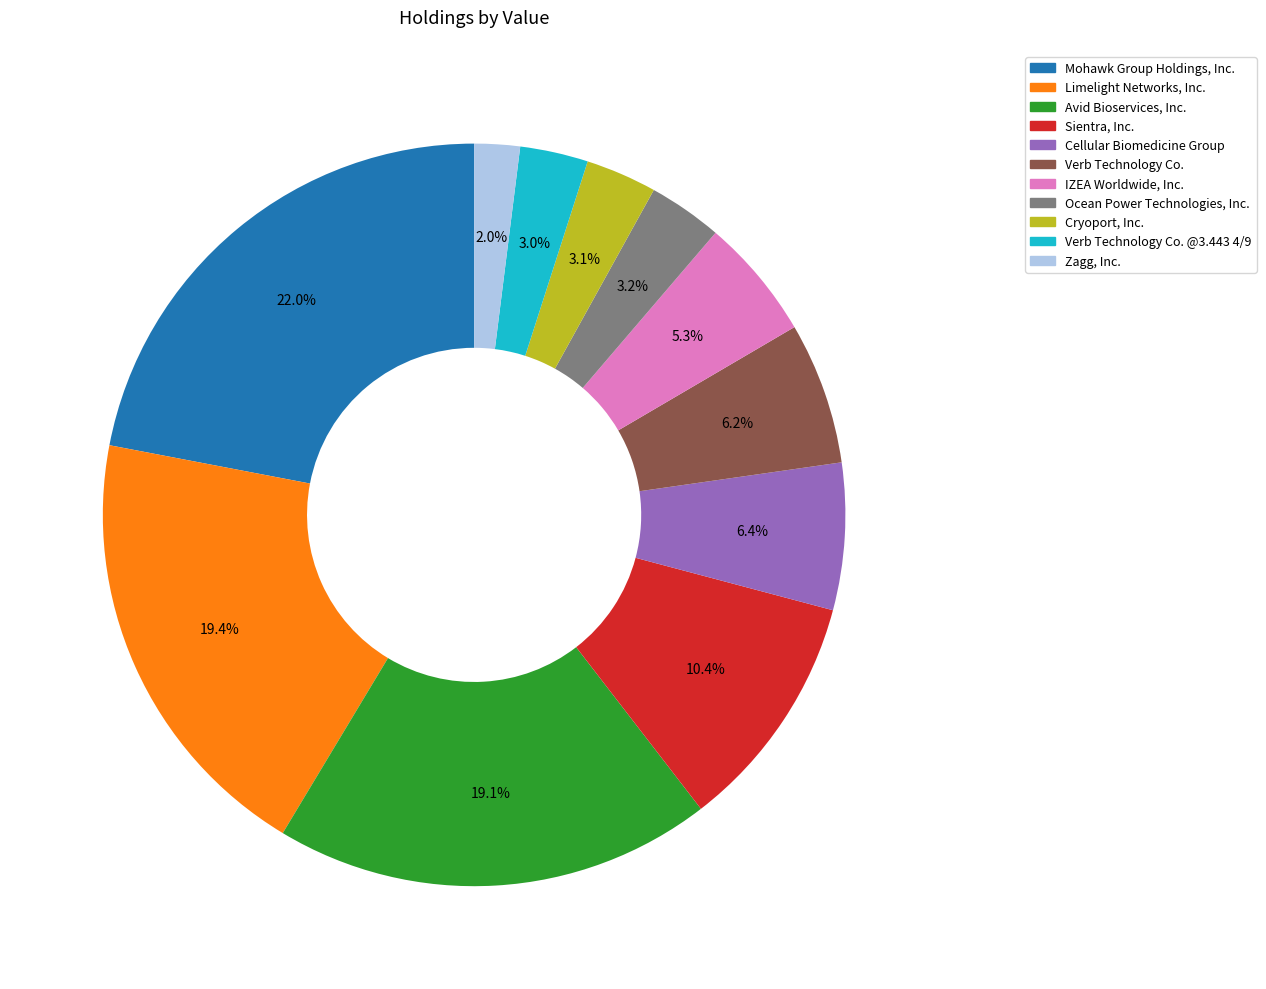

Which slice is the smallest?

Zagg, Inc.